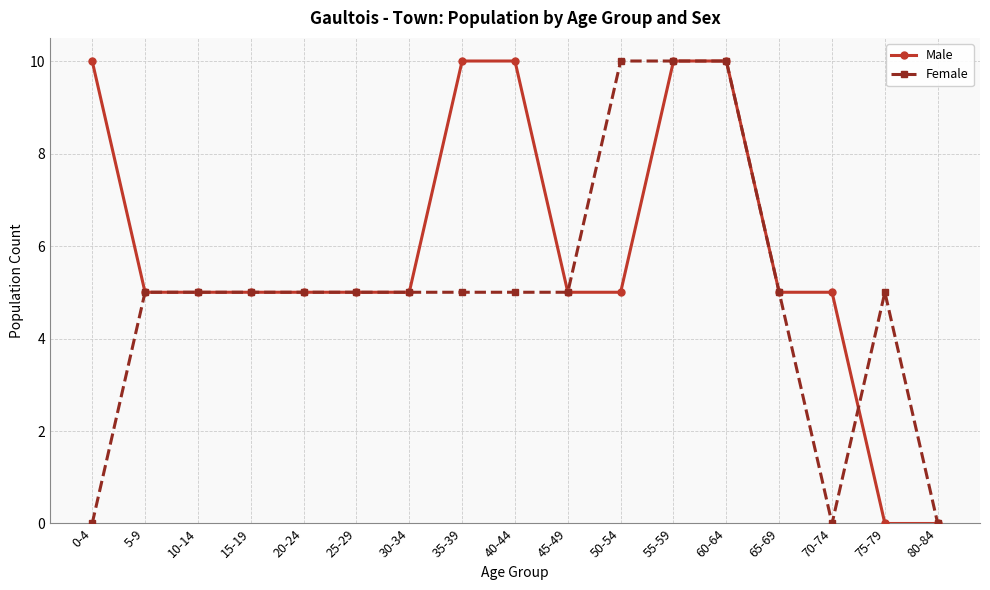

Does the chart display data point markers on the line(s)?

Yes